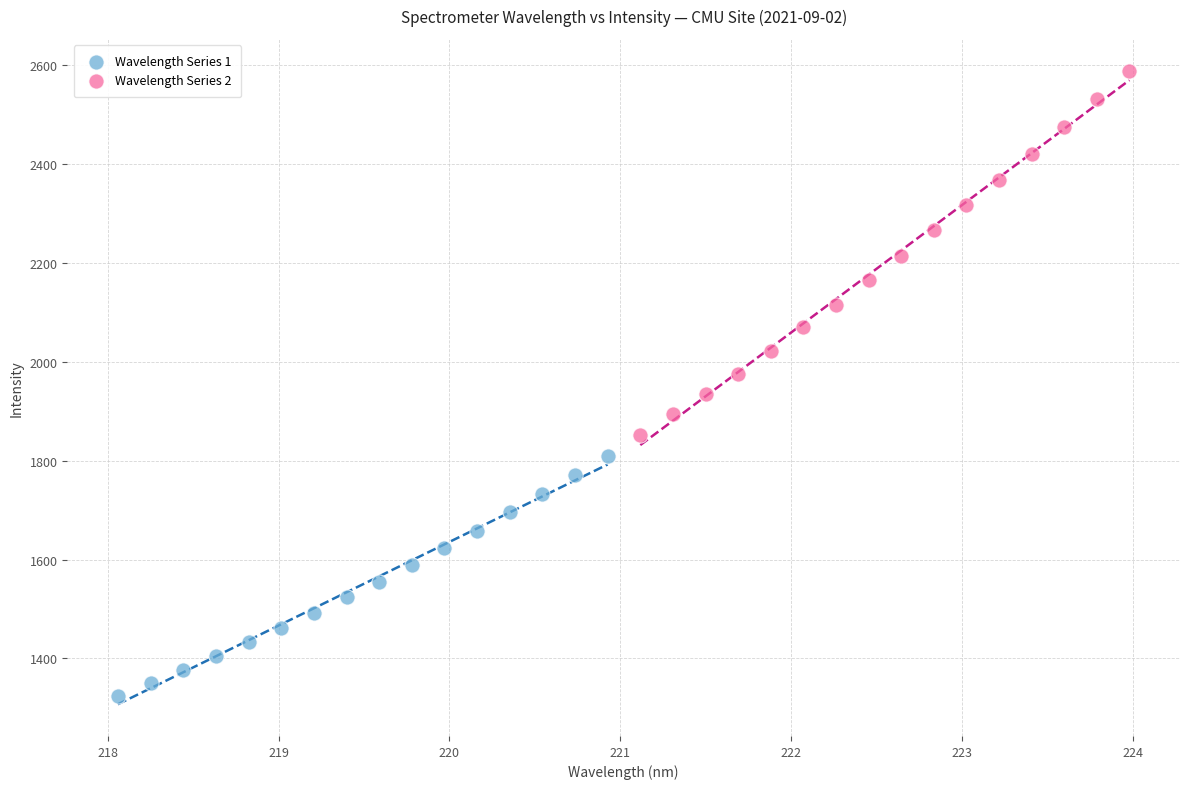

Which series has the largest Y range (max minus min)?

Wavelength Series 2